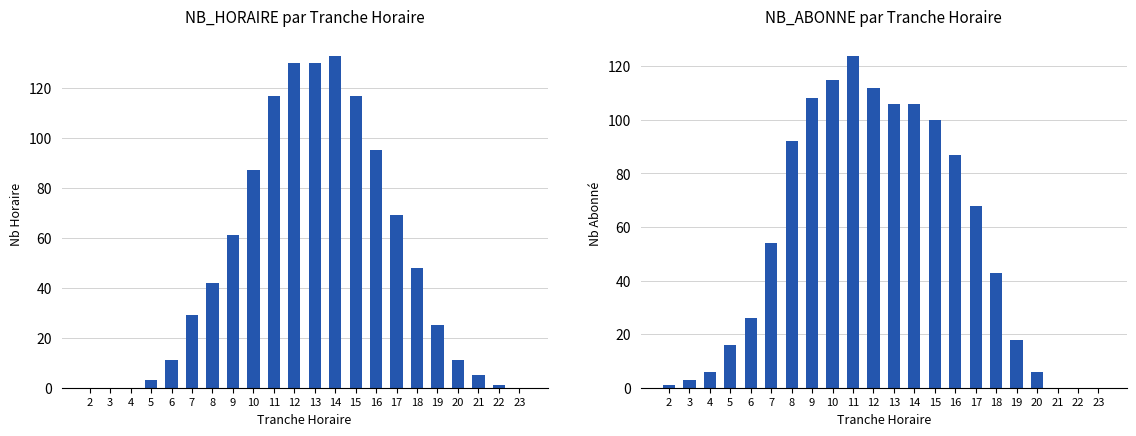

What is the difference between the maximum and minimum values in the NB_HORAIRE series?

133